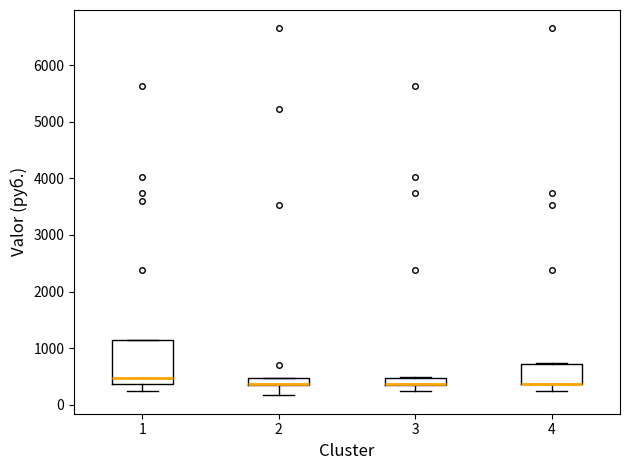

Which box is the tallest, from its lower edge to its upper edge?

1